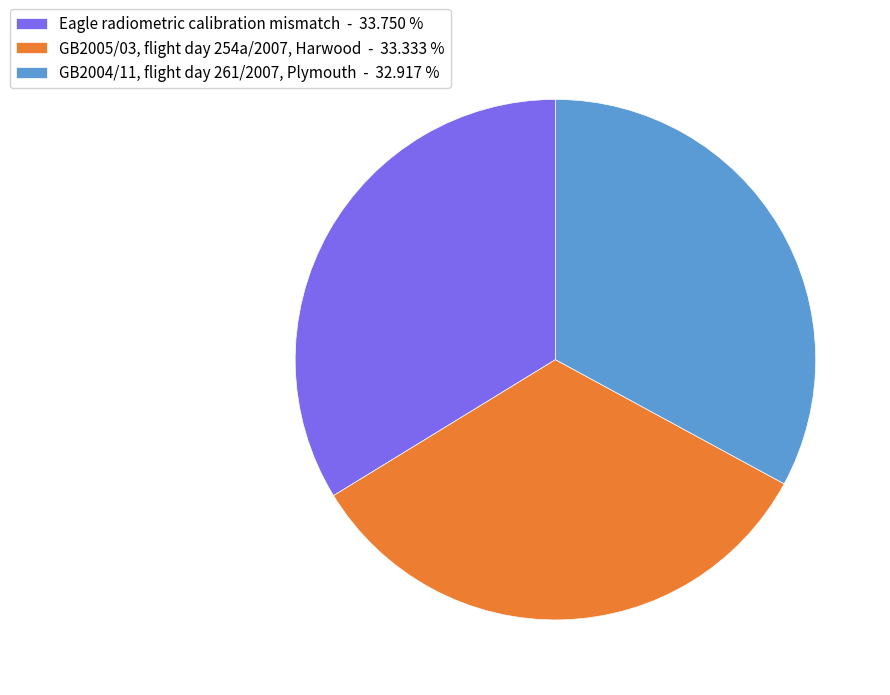

Does any single category account for the majority?

No